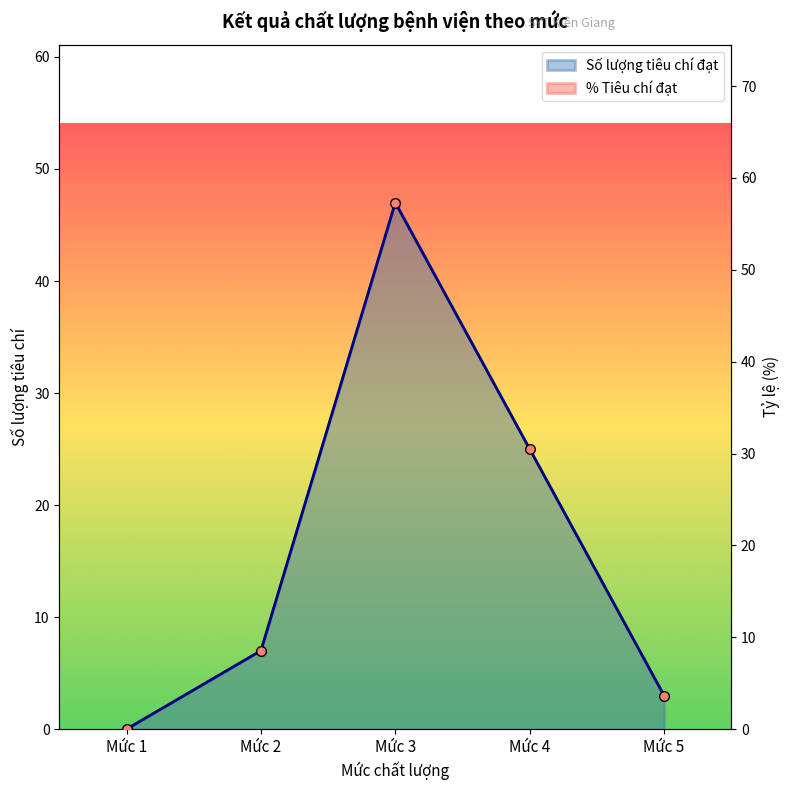

Reading left to right, what are all the values shown in this chart?

0	7	47	25	3